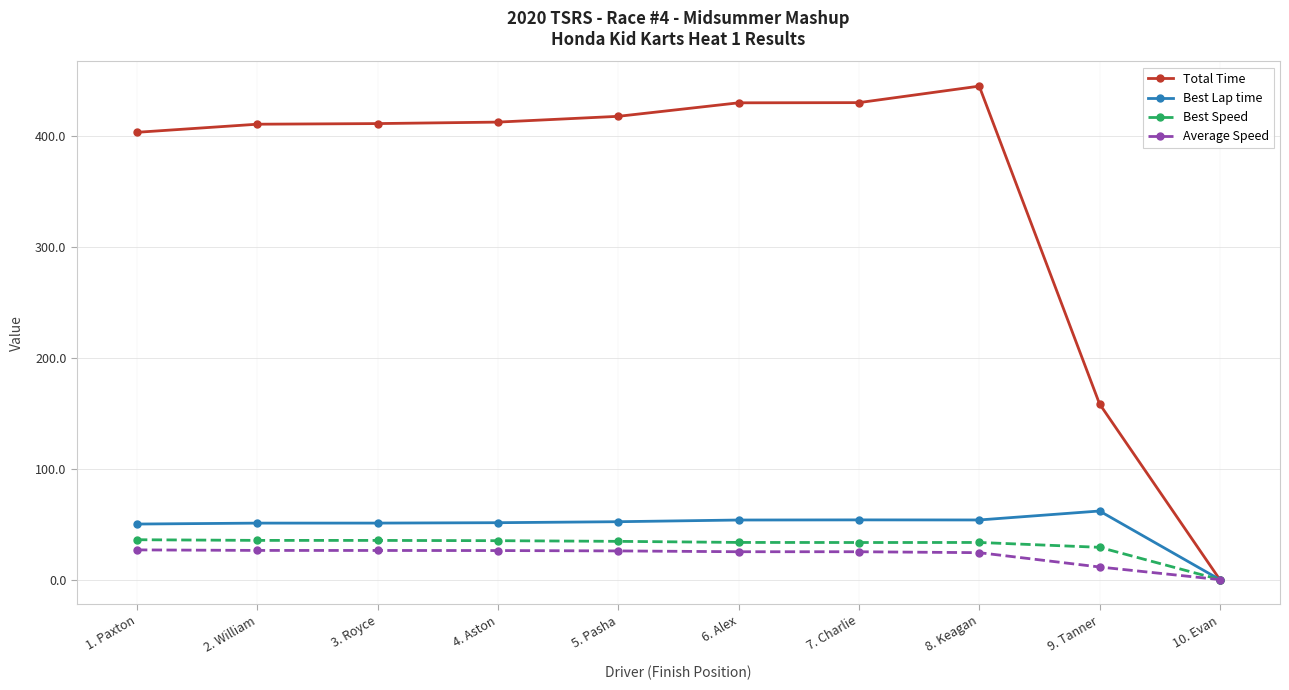

How many data points in Best Lap time are less than 52?

5